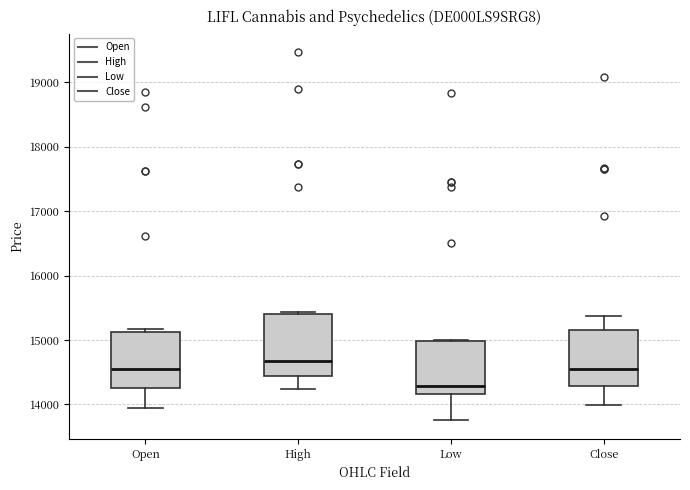

Reading left to right, transcribe this box plot: for each box, give where its median line is, the range the box spans, and where its two whiskers end, as read against the y-axis. The values are not printed on the chart, so give them approximately, as read against the axis.

Open: median 14500, box 14200 to 15100, whiskers 13900 to 15200
High: median 14700, box 14400 to 15400, whiskers 14200 to 15400 (just above the box's upper edge)
Low: median 14300, box 14200 to 15000, whiskers 13800 to 15000
Close: median 14500, box 14300 to 15200, whiskers 14000 to 15400